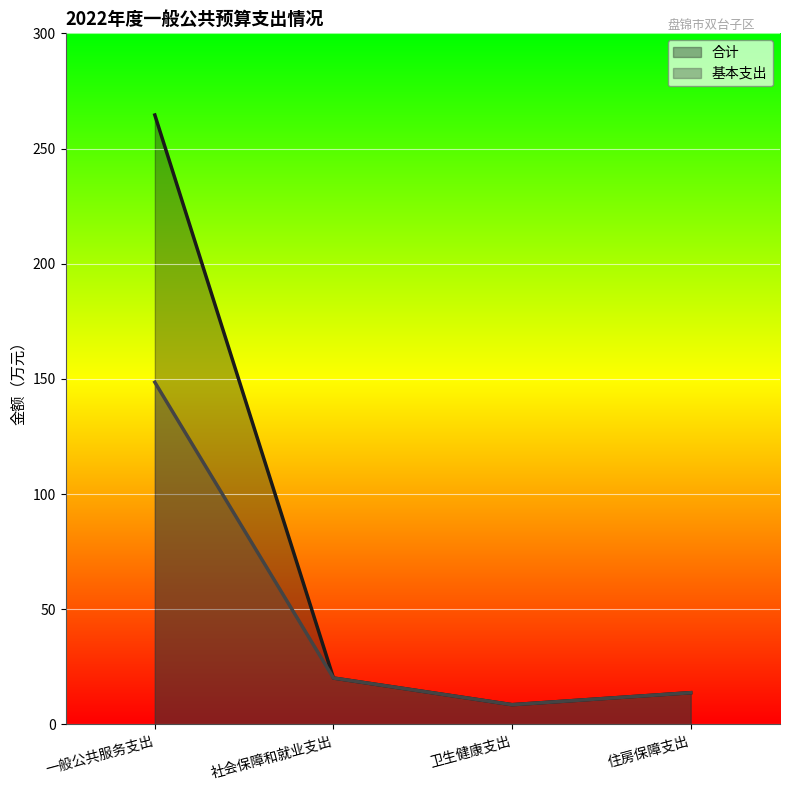

Between 一般公共服务支出 and 卫生健康支出, which series saw the biggest shift?

合计